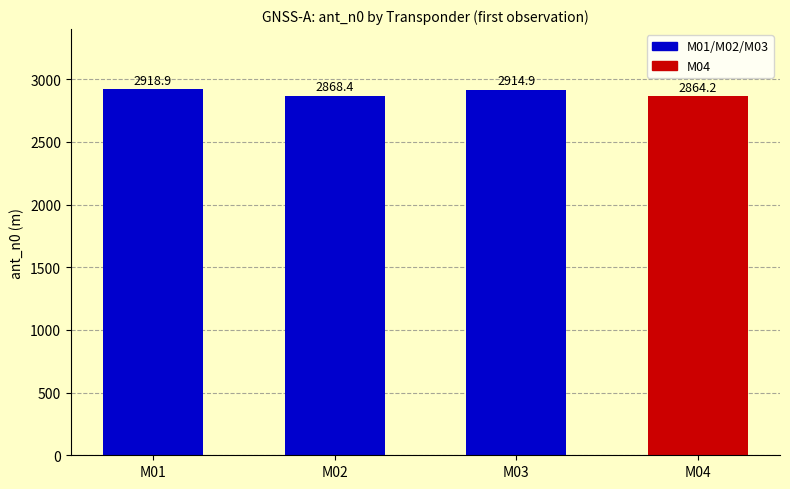

How many bars are there in total?

4